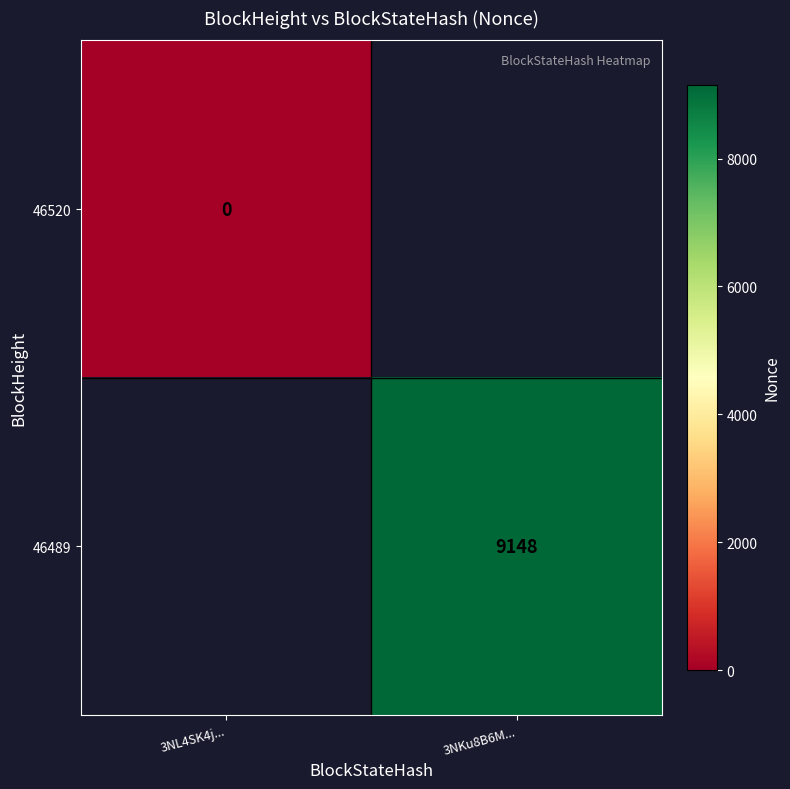

Rank the series at 3NKu8B6M... from lowest to highest value.

46520, 46489